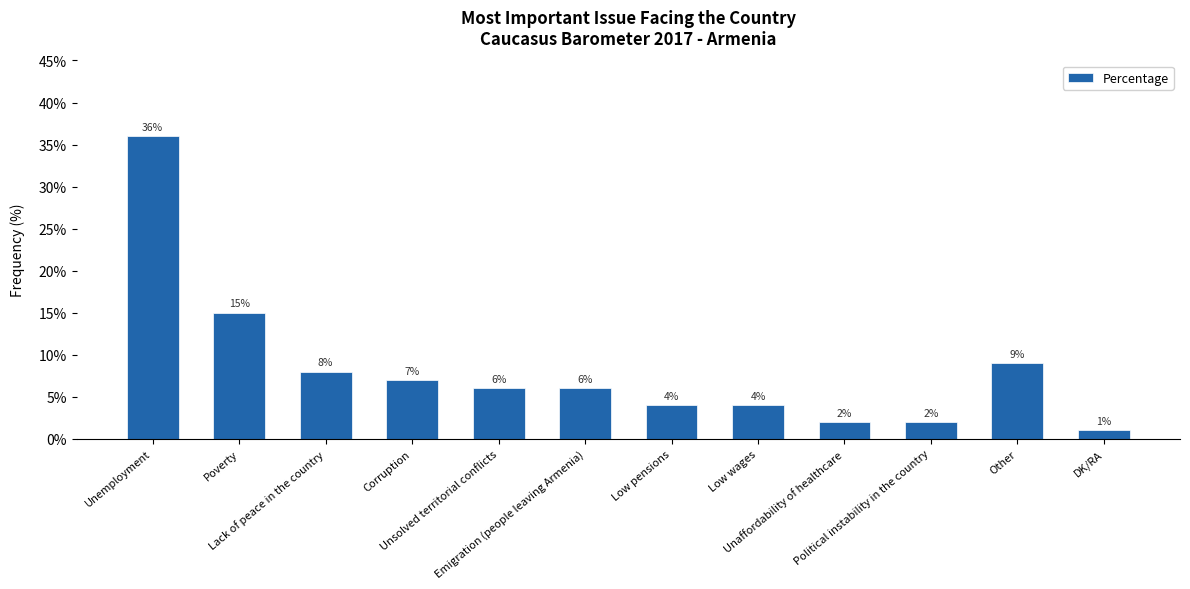

Which has a higher value, Corruption or Emigration (people leaving Armenia)?

Corruption